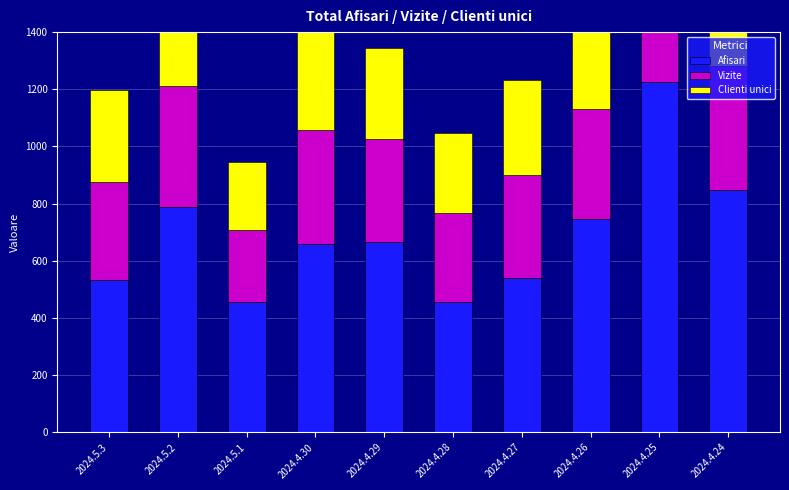

At which category is the sum across all series the highest?

2024.4.25